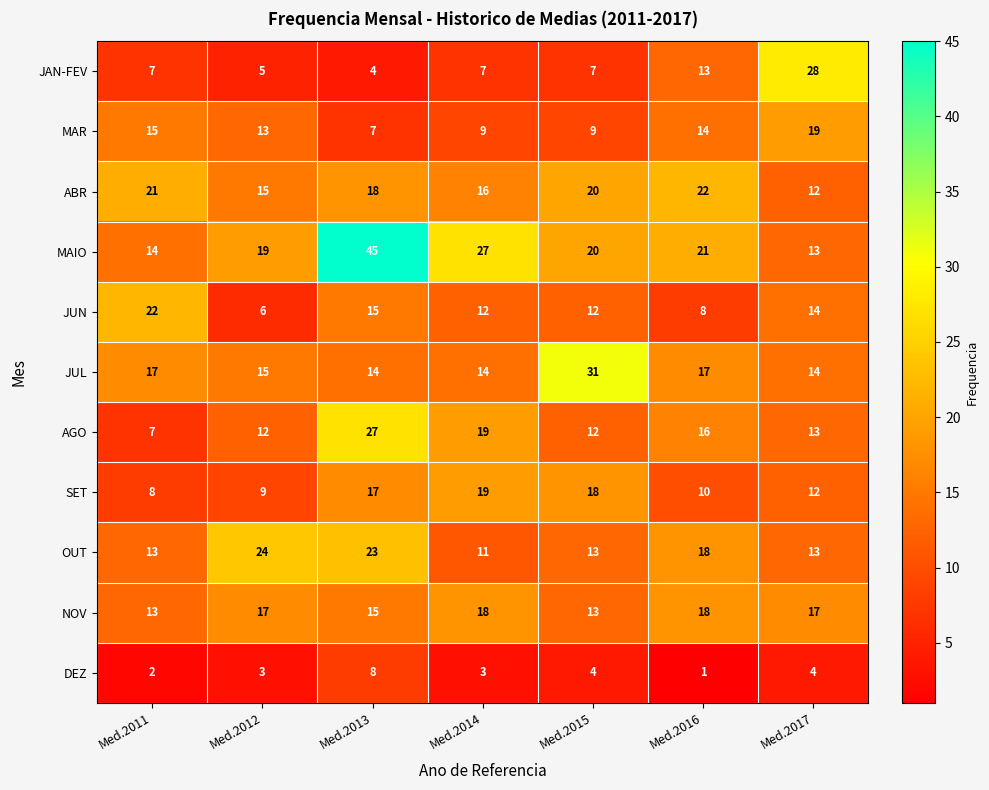

At which category is the sum across all series the highest?

Med.2013